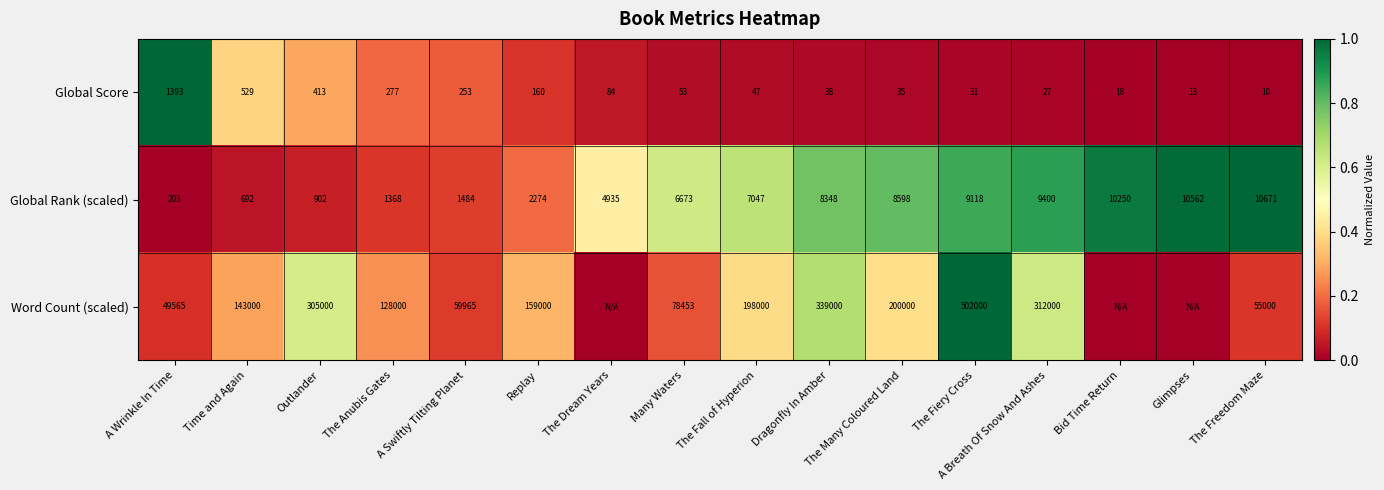

The value of Global Score at The Fall of Hyperion is 0.0. True or false?

False